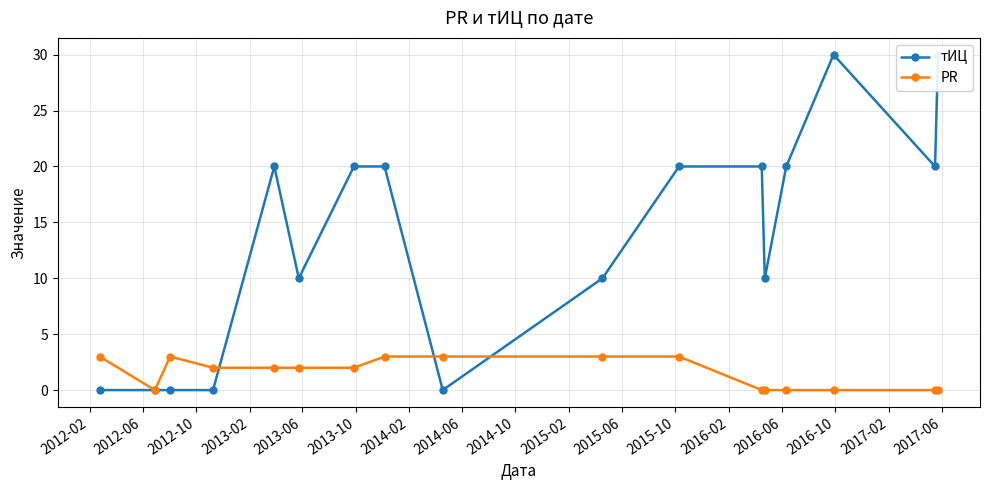

How many lines are shown in the chart?

2